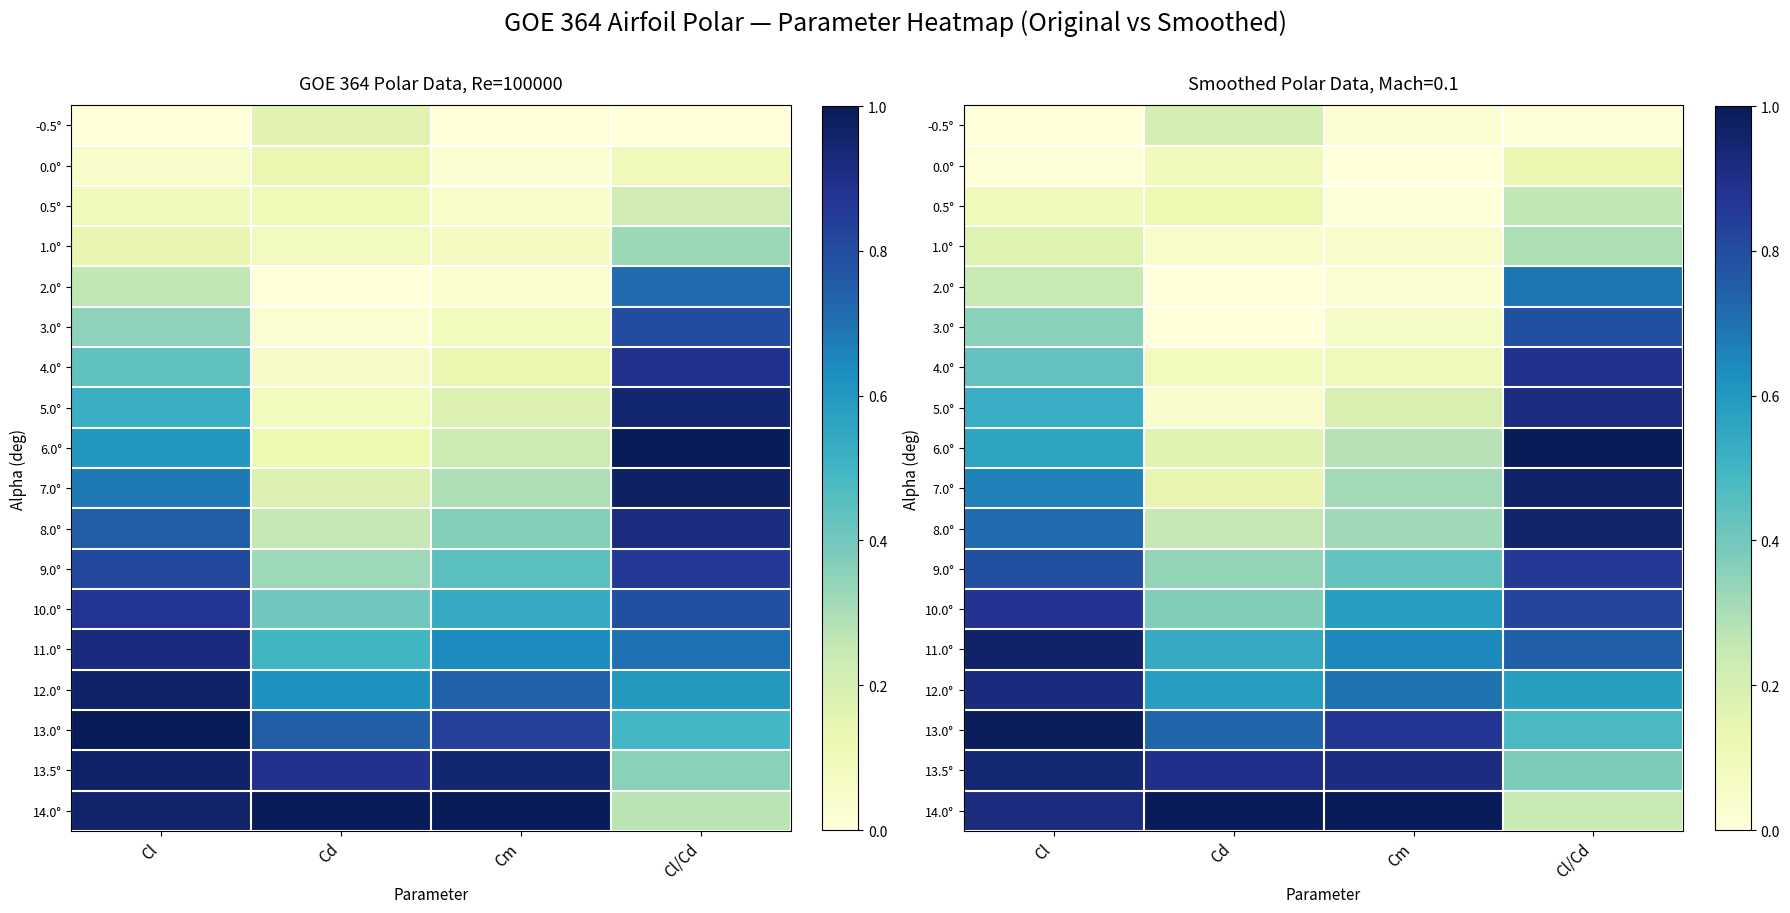

Is the value of 6.0° at Cl greater than the value of 0.5° at Cl/Cd?

Yes